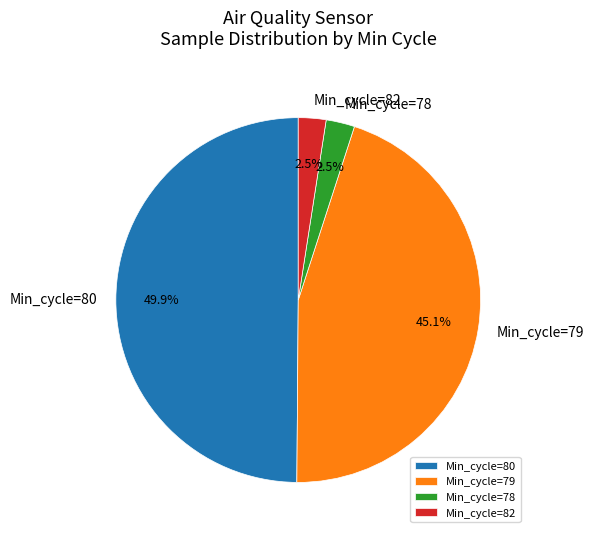

Approximately how many times larger is the value at Min_cycle=80 compared to Min_cycle=79?

1.1